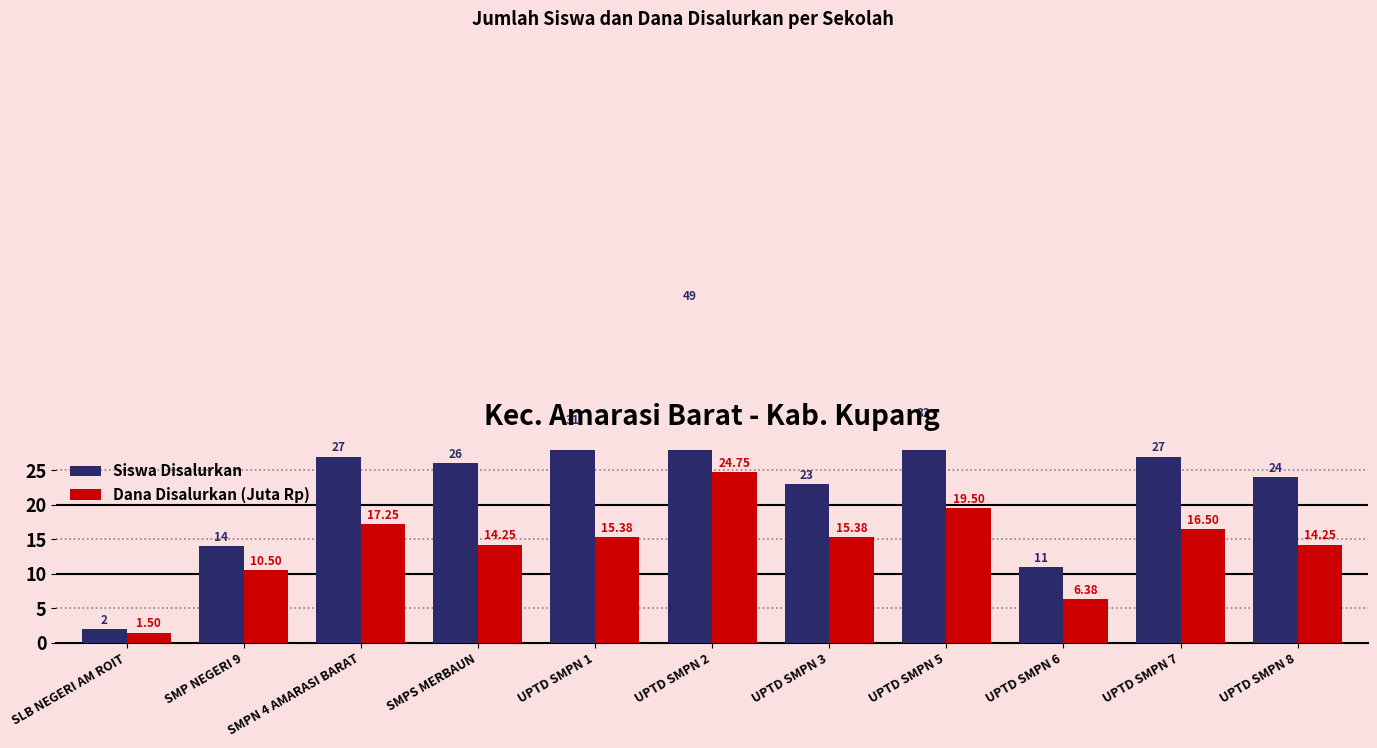

Reading left to right, what are all the values shown in this chart?

Siswa Disalurkan: SLB NEGERI AM ROIT=2.0	SMP NEGERI 9=14.0	SMPN 4 AMARASI BARAT=27.0	SMPS MERBAUN=26.0	UPTD SMPN 1=31.0	UPTD SMPN 2=49.0	UPTD SMPN 3=23.0	UPTD SMPN 5=32.0	UPTD SMPN 6=11.0	UPTD SMPN 7=27.0	UPTD SMPN 8=24.0
Dana Disalurkan (Juta Rp): SLB NEGERI AM ROIT=1.5	SMP NEGERI 9=10.5	SMPN 4 AMARASI BARAT=17.2	SMPS MERBAUN=14.2	UPTD SMPN 1=15.4	UPTD SMPN 2=24.8	UPTD SMPN 3=15.4	UPTD SMPN 5=19.5	UPTD SMPN 6=6.4	UPTD SMPN 7=16.5	UPTD SMPN 8=14.2